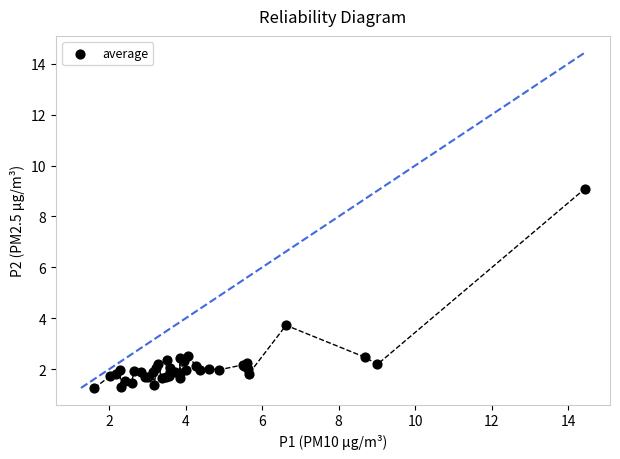

What Y value in the scatter plot is closest to 5?

3.7